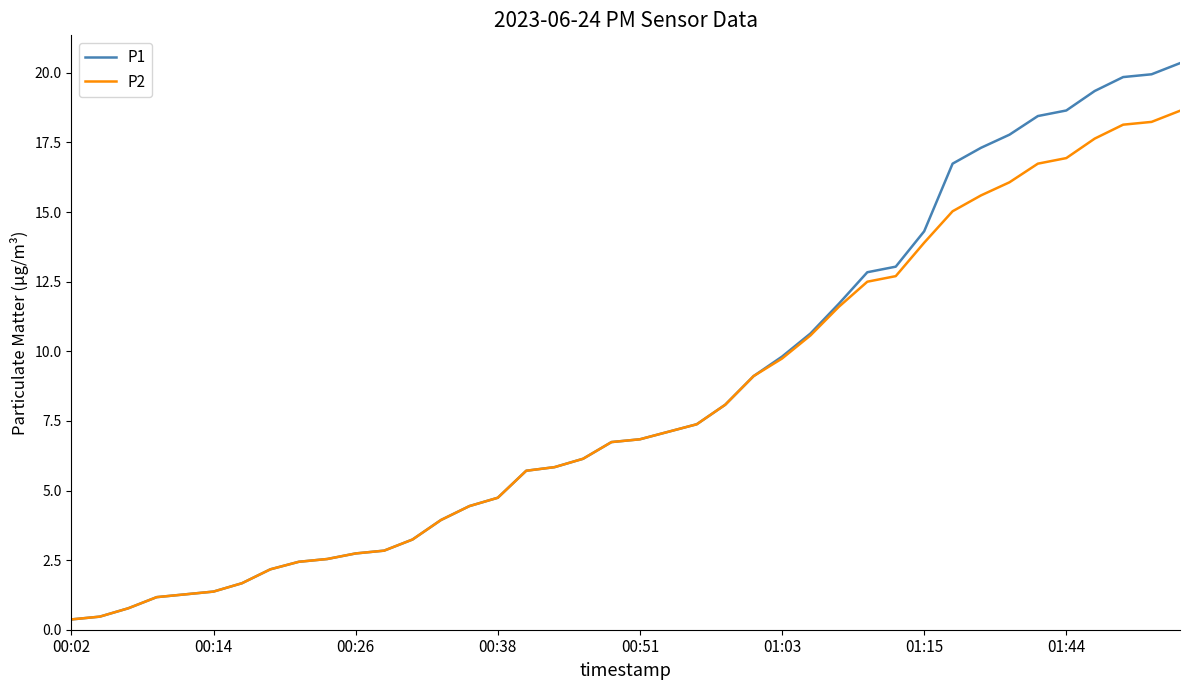

Which series has the widest spread of values?

P1